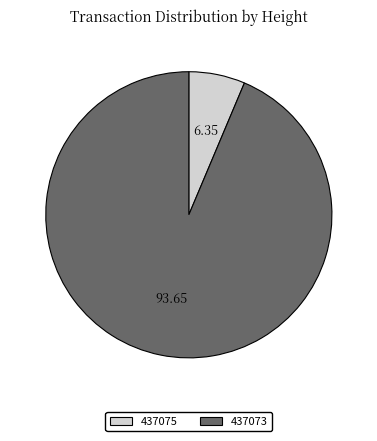

Combined, do 437075 and 437073 account for over 50%?

Yes